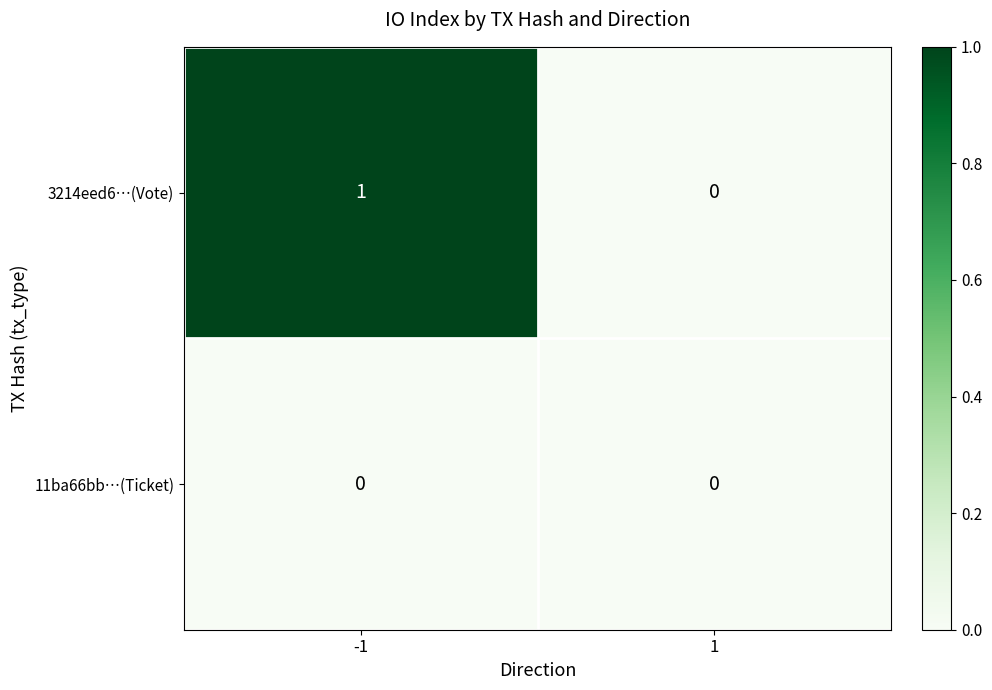

Count the number of data series in this chart.

2